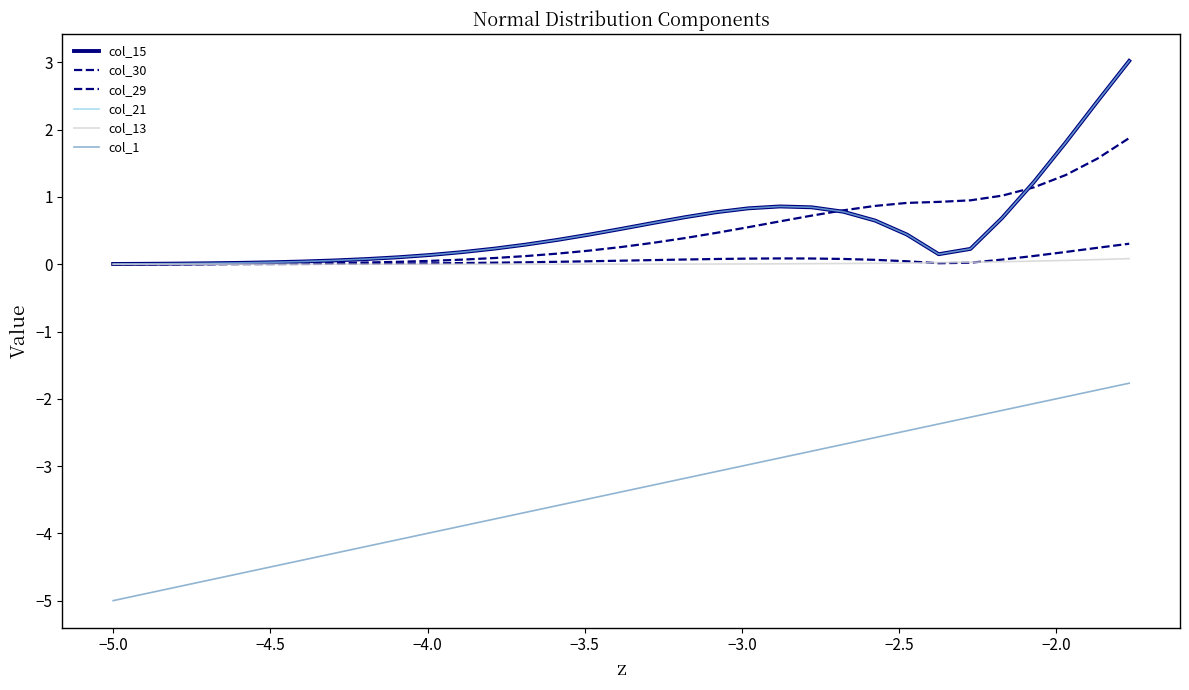

What is the smallest value displayed?

-5.0